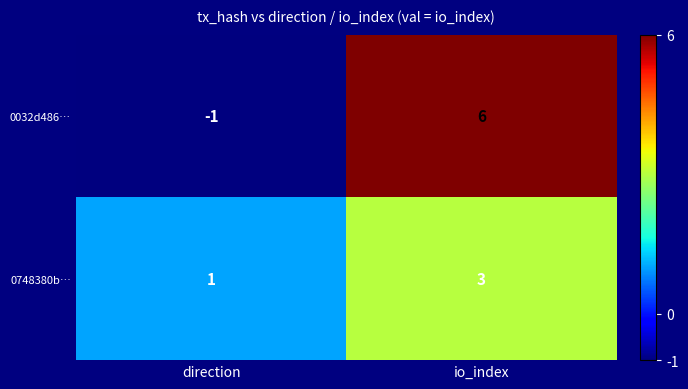

How many categories are shown in the chart?

2